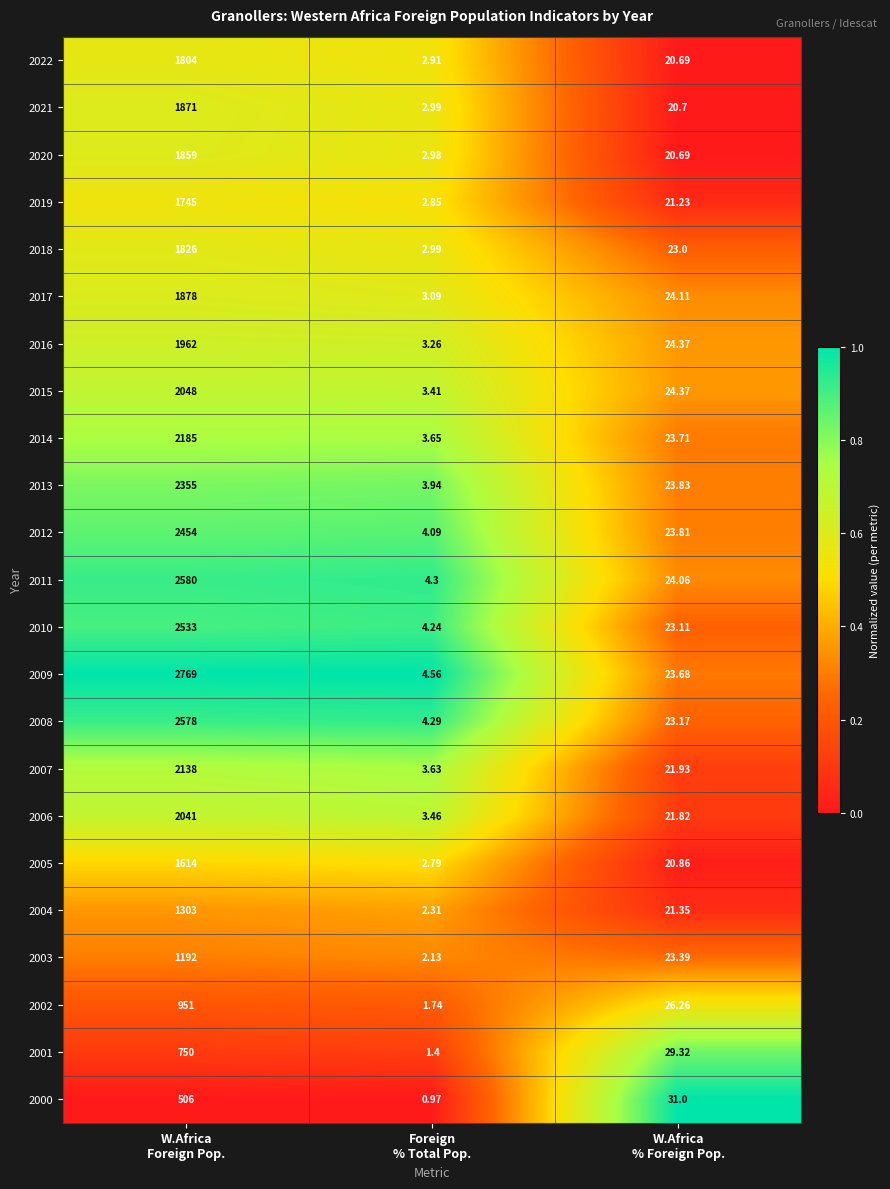

What is the total value across all series at Foreign
% Total Pop.?

72.0